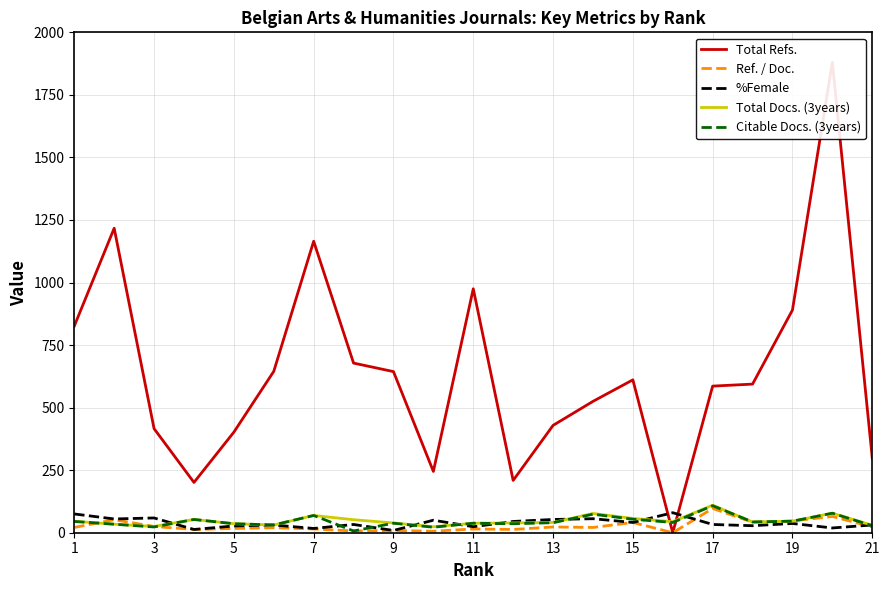

What are all the series names shown in the legend?

Total Refs., Ref. / Doc., %Female, Total Docs. (3years), Citable Docs. (3years)